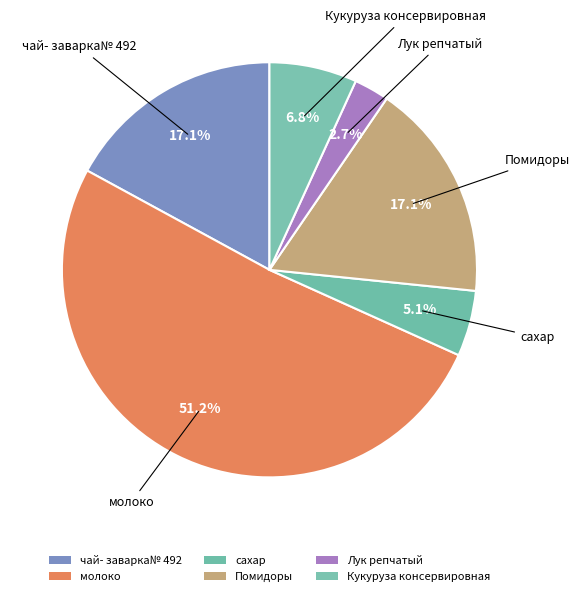

The сахар slice represents 10% of the pie. True or false?

False